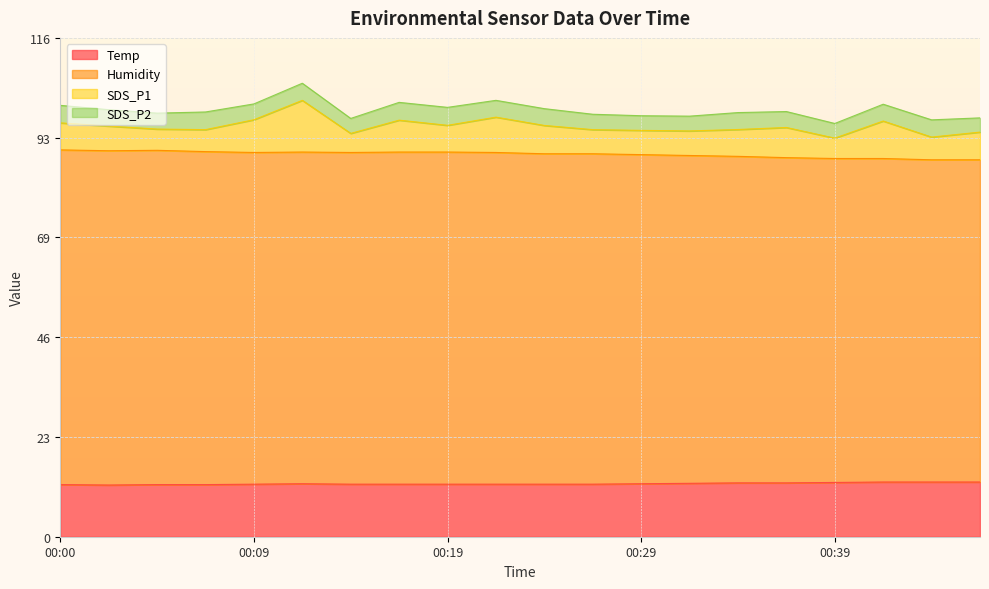

What is the total value across all series at 00:29?

97.7